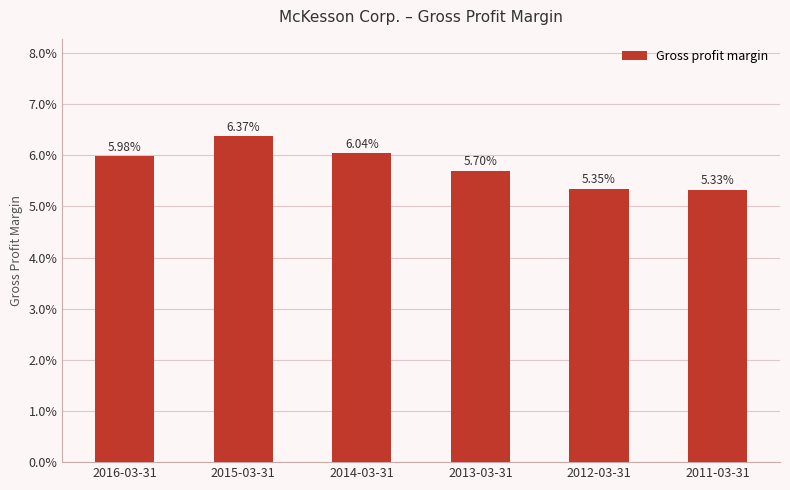

What is the label of the 1st bar from the left?

2016-03-31